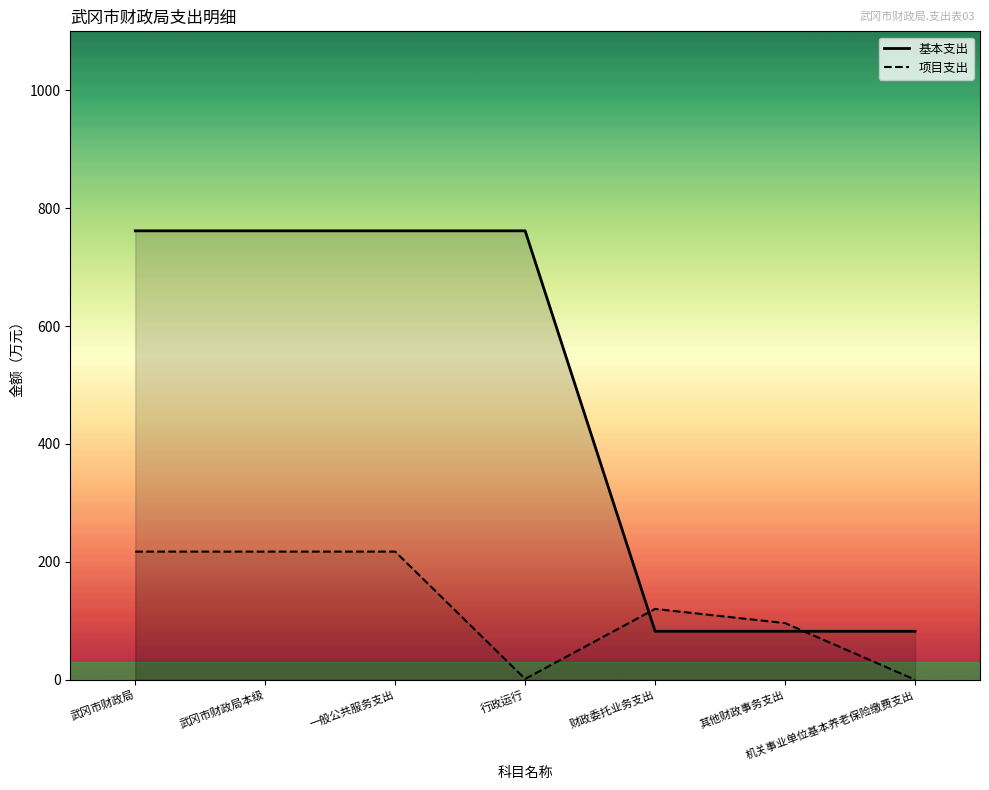

Which category has the lowest value in the 基本支出_line series?

财政委托业务支出